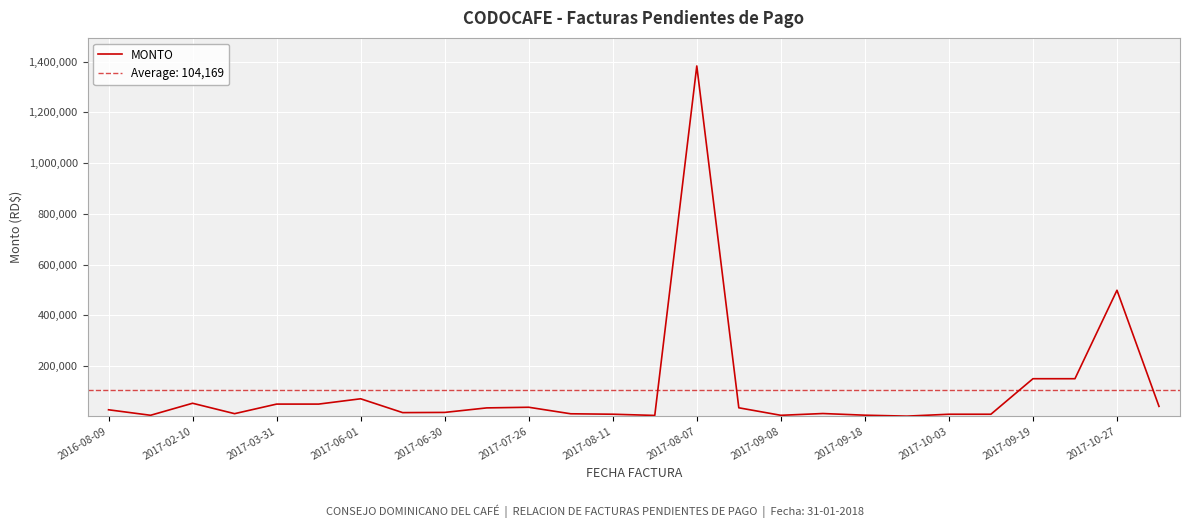

At which label is MONTO closest to 692583?

2017-10-27